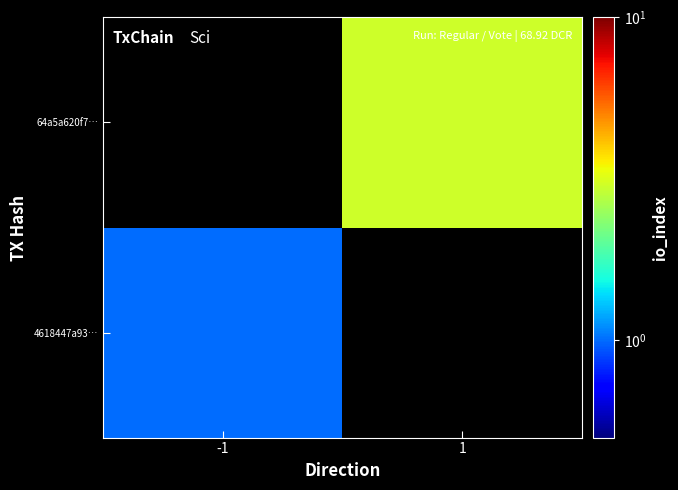

Is the value of 64a5a620f7… at 1 greater than the value of 4618447a93… at 1?

No